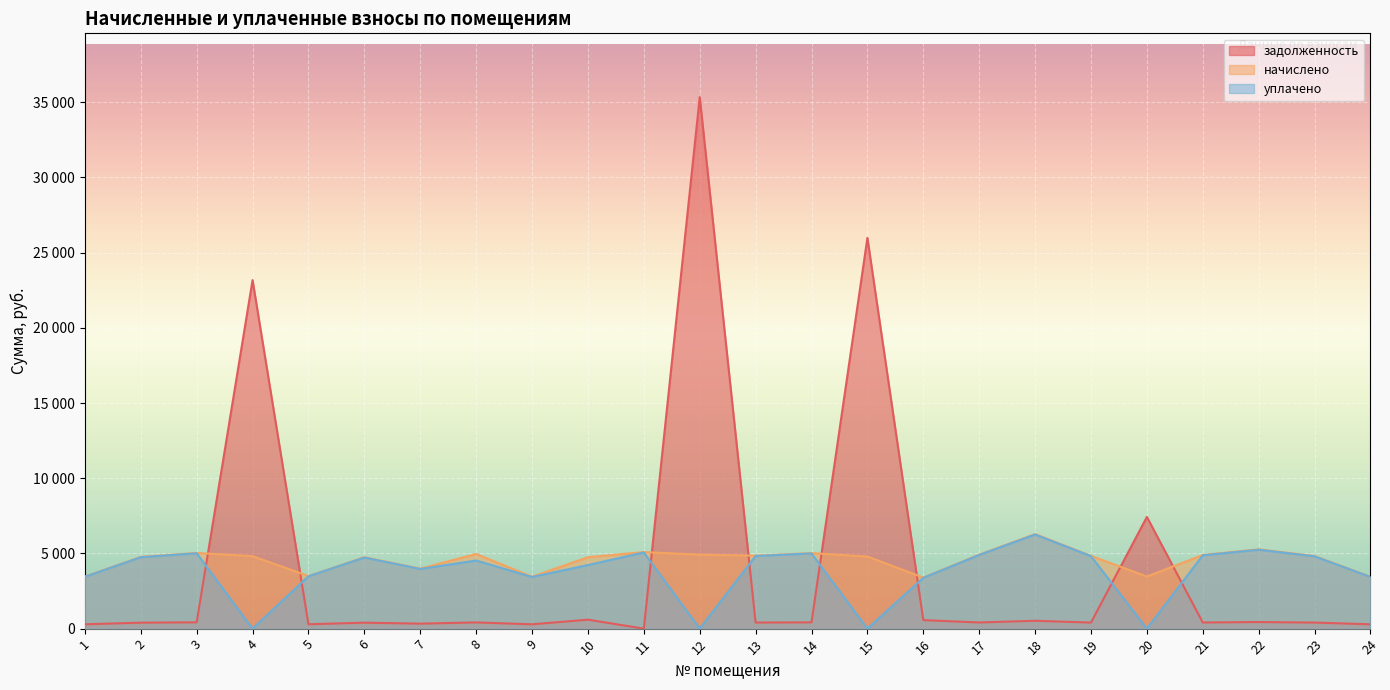

In задолженность, how many points are lower than both neighbors (excluding endpoints)?

8